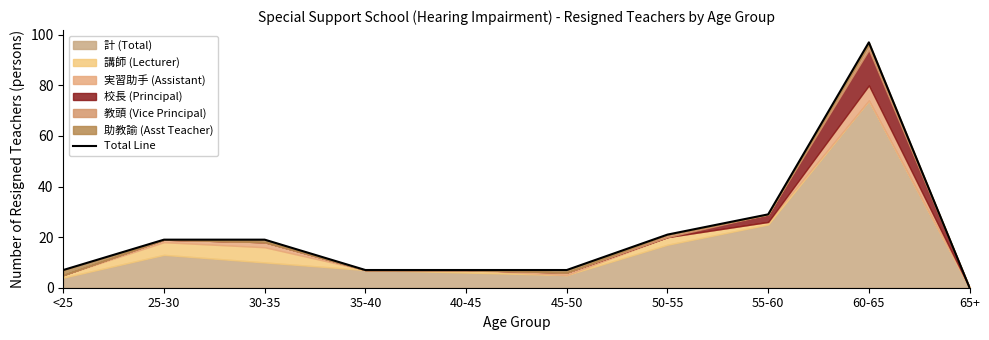

What is the change in value from 40-45 to 50-55?

+14